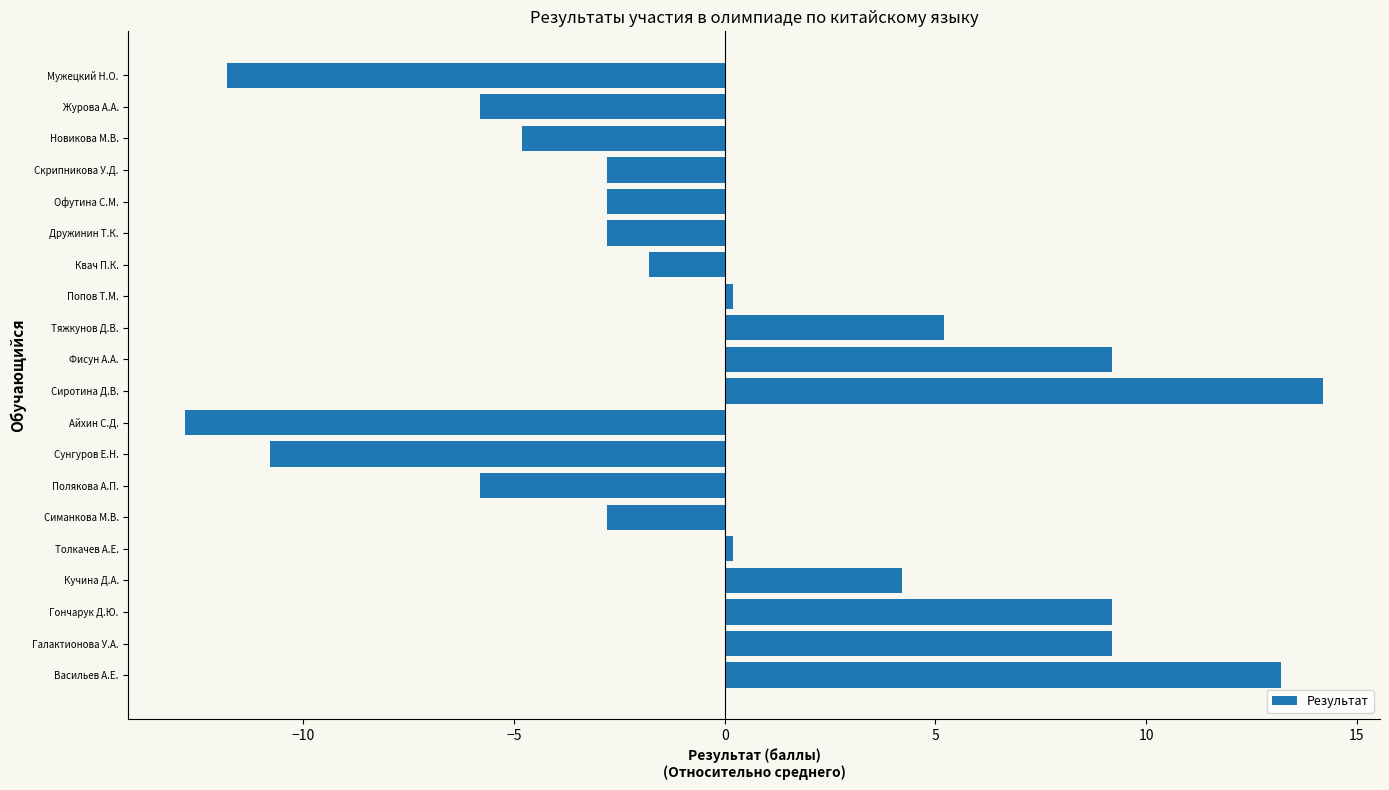

What is the change in value from Гончарук Д.Ю. to Кучина Д.А.?

-5.0